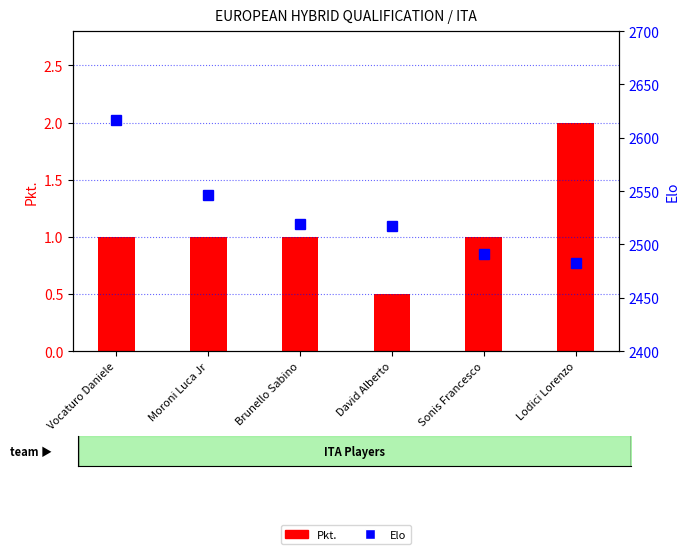

True or false: Elo has a value of 2491.0 at Sonis Francesco.

True